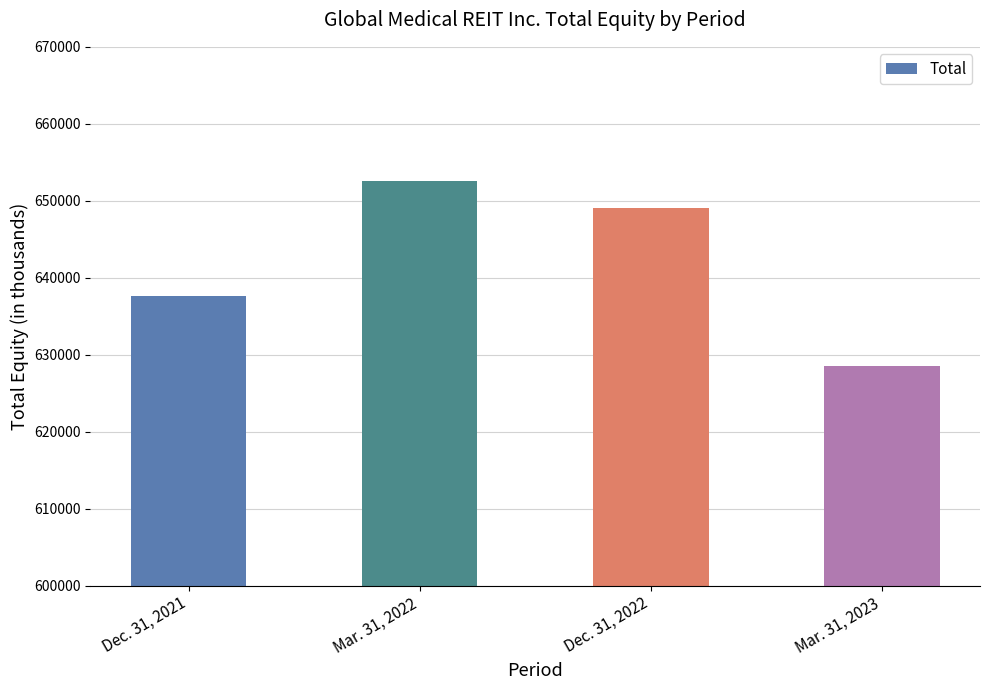

At which category does the chart reach its minimum across all series?

Mar. 31, 2023